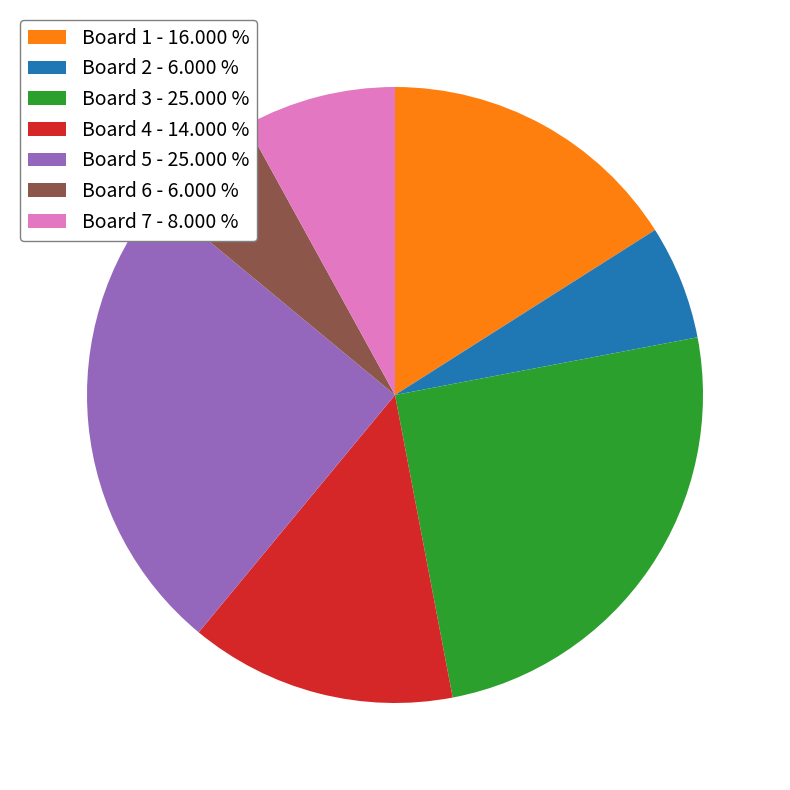

Is the sum of Board 4 - 14.000 % and Board 3 - 25.000 % greater than half?

No